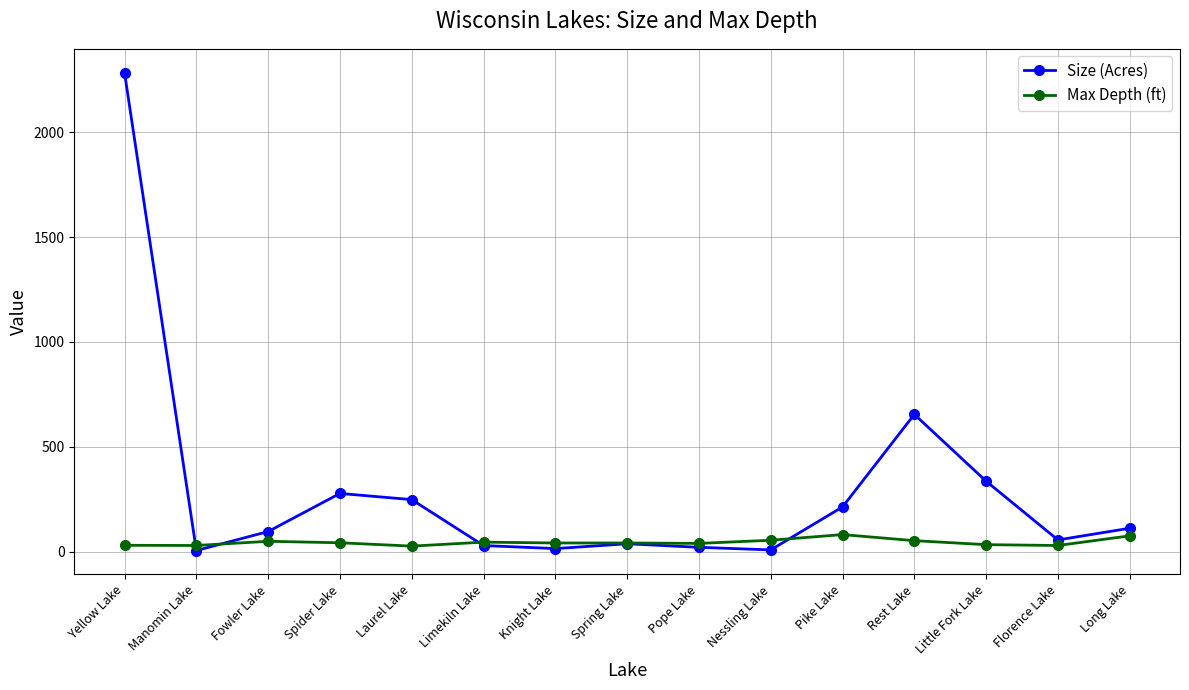

What is the maximum value shown in the chart?

2283.5